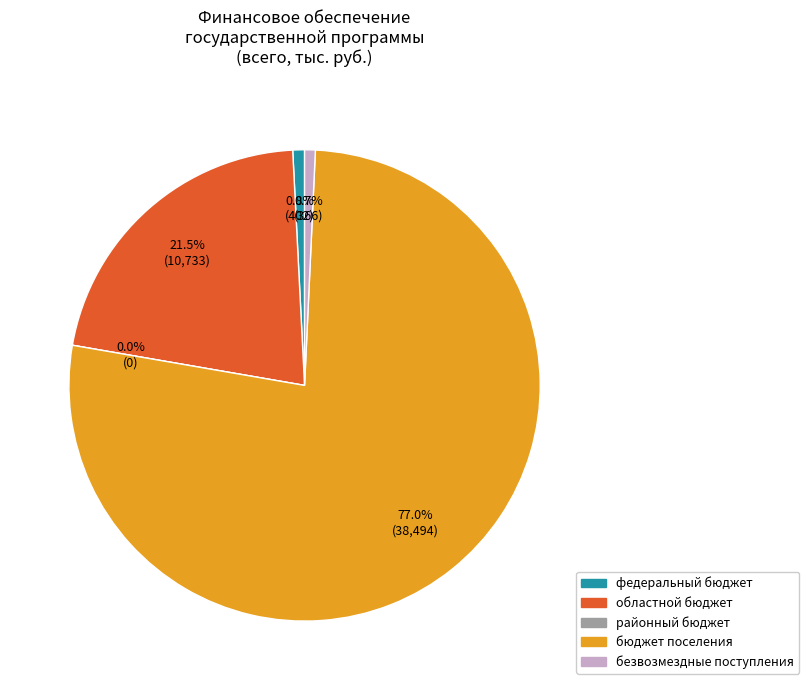

True or false: бюджет поселения accounts for 89% of the total.

False